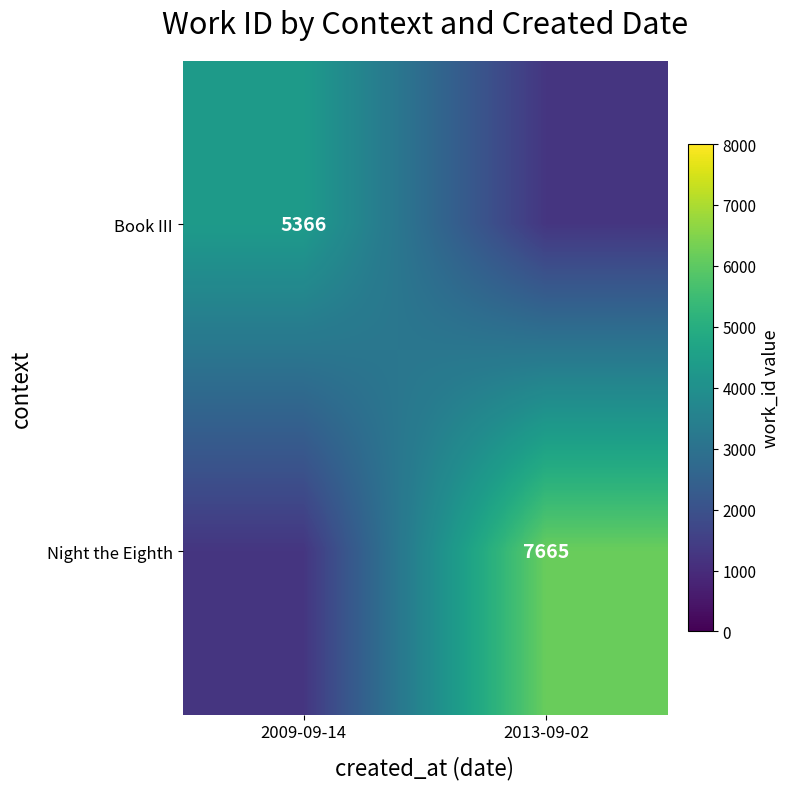

Is the value of Book III at 2009-09-14 greater than the value of Night the Eighth at 2013-09-02?

No